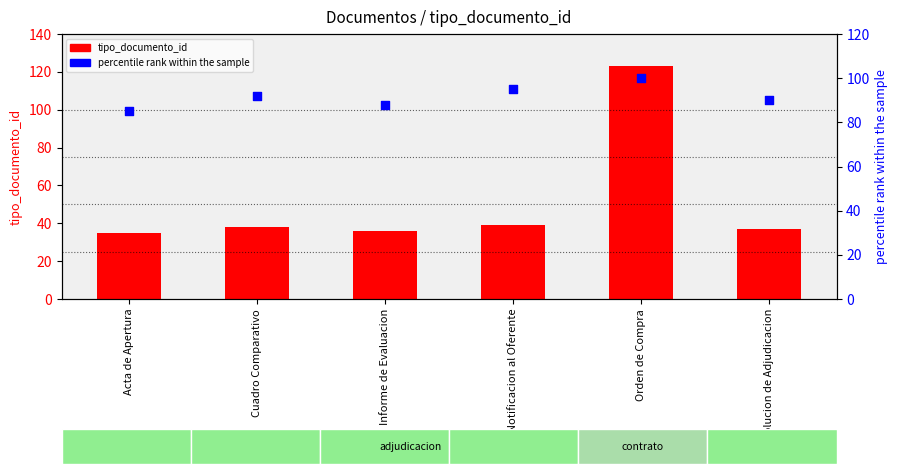

Which series reaches the maximum Y coordinate?

tipo_documento_id